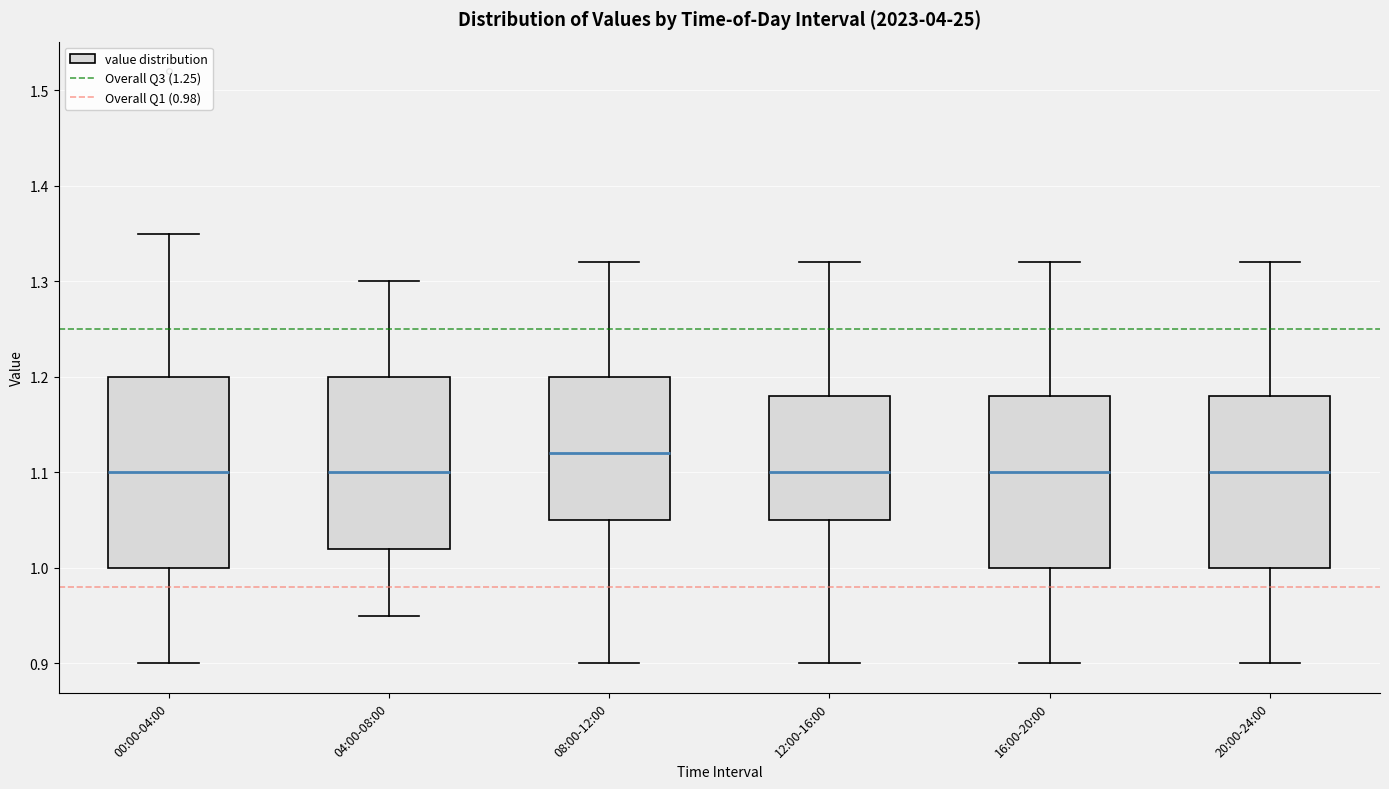

Comparing the boxes themselves (not the whiskers), which one is the tallest?

00:00-04:00